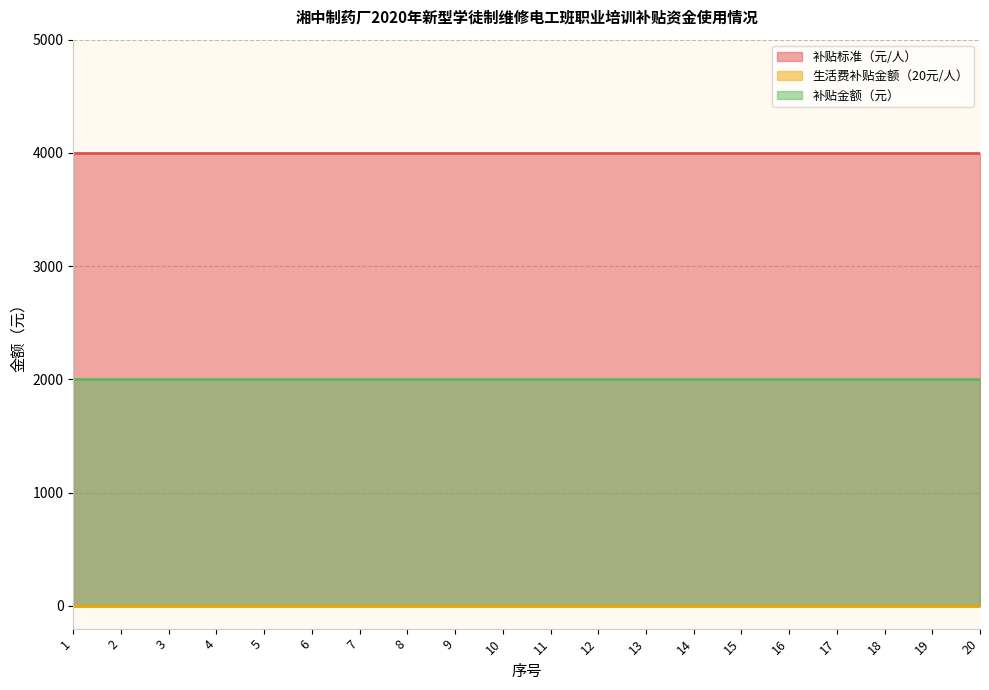

Reading left to right, extract all data points from this chart.

补贴标准（元/人）: 1=4000	2=4000	3=4000	4=4000	5=4000	6=4000	7=4000	8=4000	9=4000	10=4000	11=4000	12=4000	13=4000	14=4000	15=4000	16=4000	17=4000	18=4000	19=4000	20=4000
生活费补贴金额（20元/人）: 1=0	2=0	3=0	4=0	5=0	6=0	7=0	8=0	9=0	10=0	11=0	12=0	13=0	14=0	15=0	16=0	17=0	18=0	19=0	20=0
补贴金额（元）: 1=2000	2=2000	3=2000	4=2000	5=2000	6=2000	7=2000	8=2000	9=2000	10=2000	11=2000	12=2000	13=2000	14=2000	15=2000	16=2000	17=2000	18=2000	19=2000	20=2000